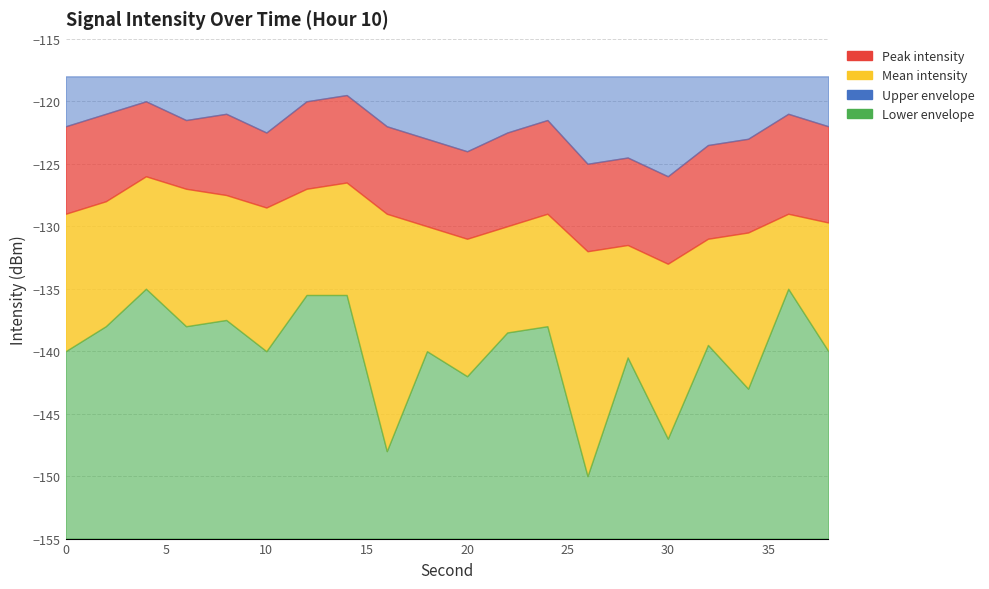

Count the number of data series in this chart.

4